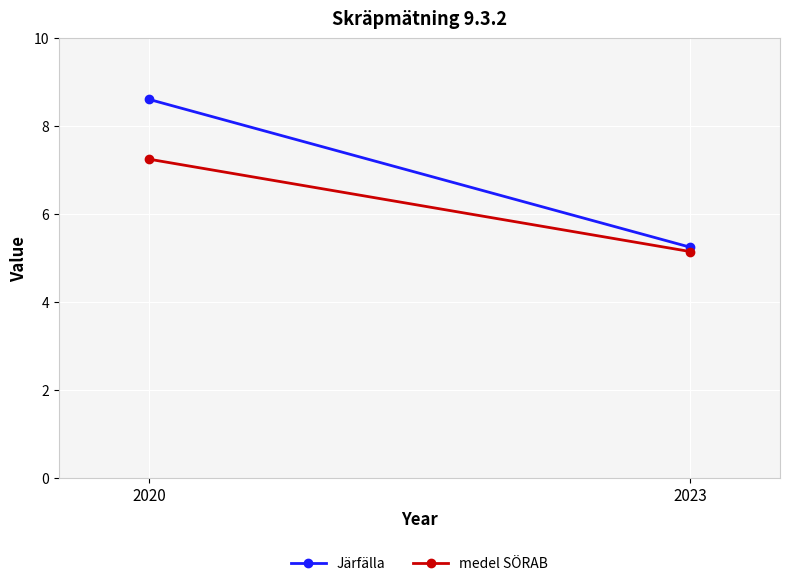

What is the sum of the Järfälla values at 2023 and 2020?

13.9